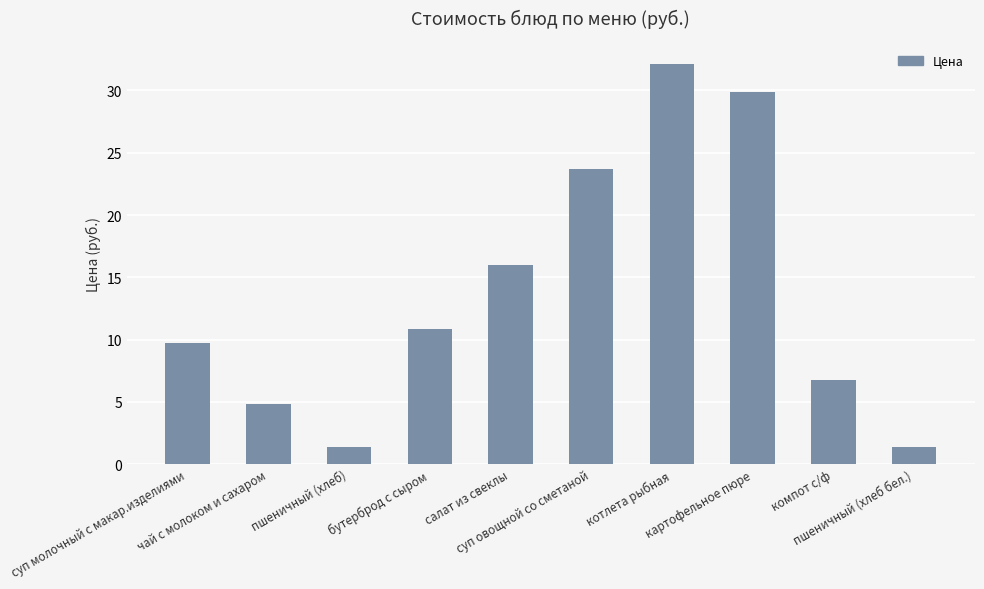

At which category does the chart reach its peak across all series?

котлета рыбная